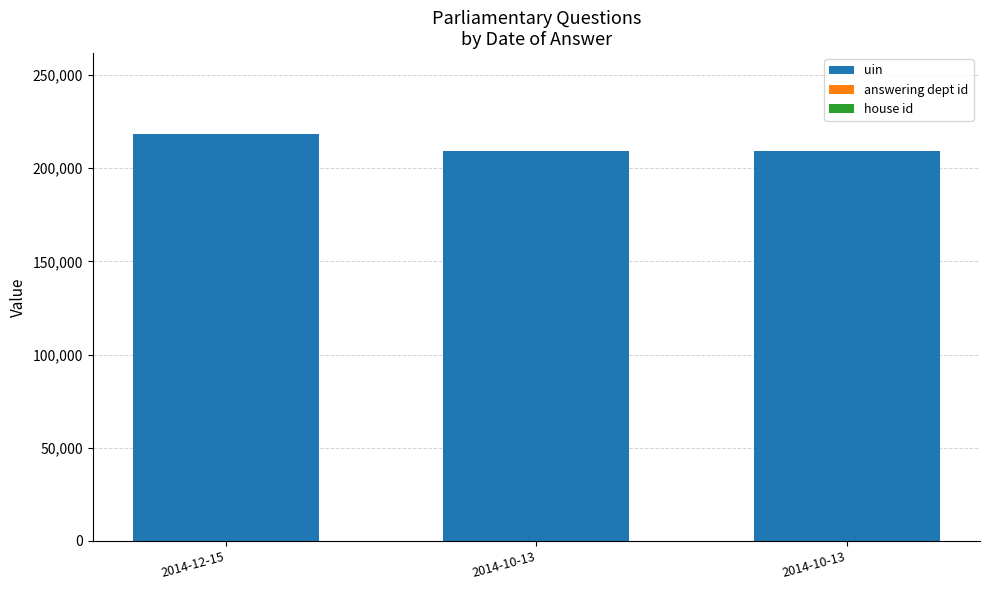

At which label is answering dept id closest to 16?

2014-12-15